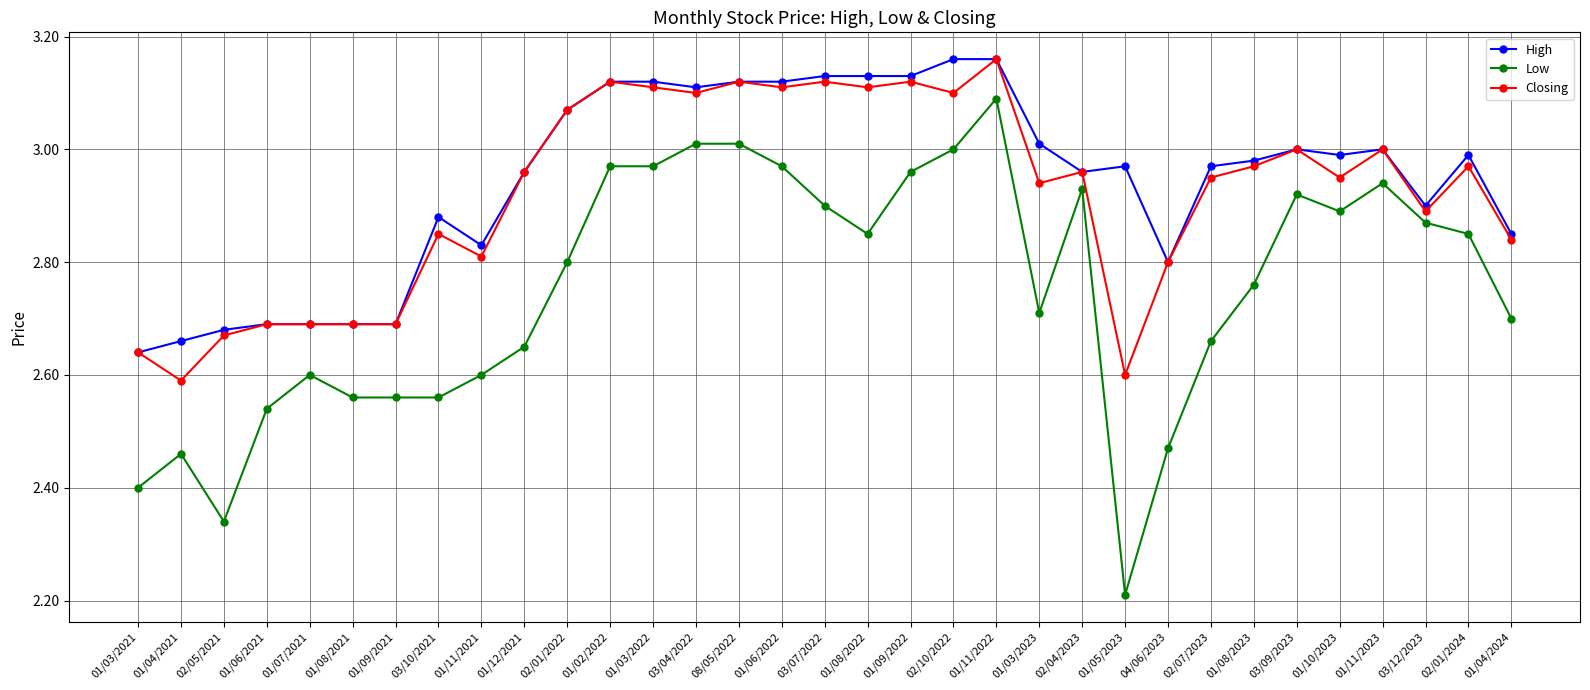

What is the minimum value shown in the chart?

2.2